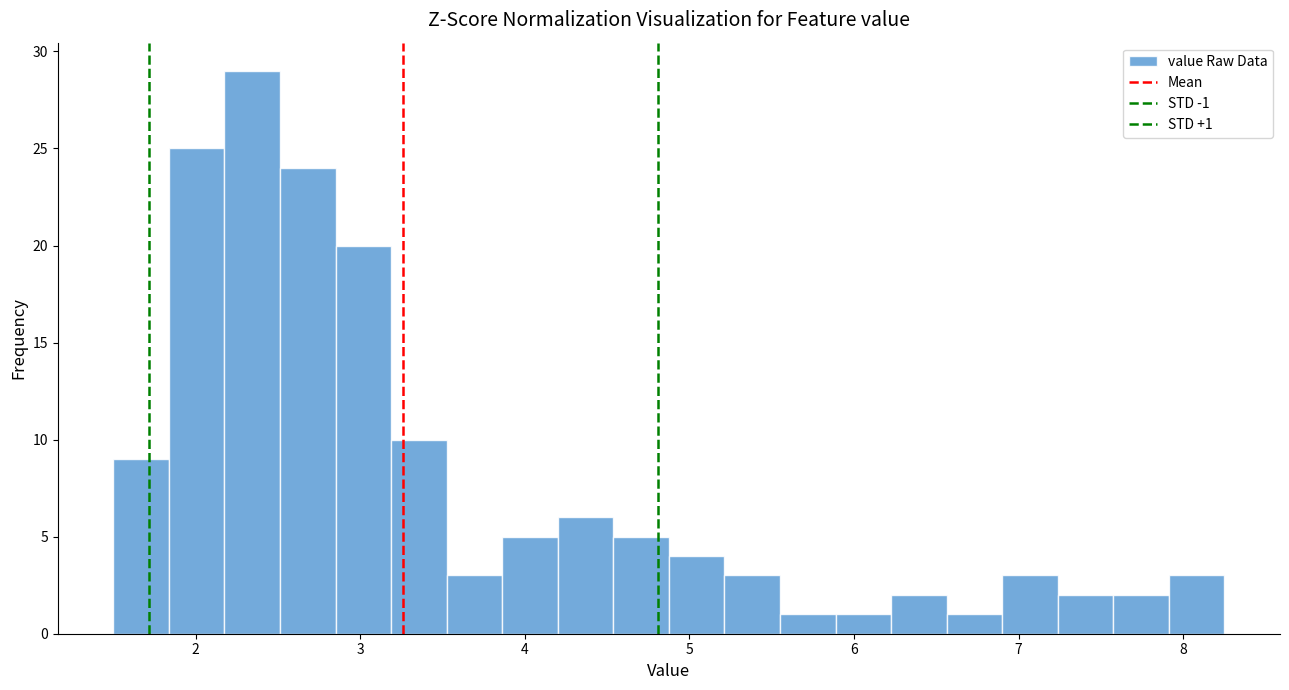

Around what value on the x-axis is the tallest bar? Give the approximate position of its centre, as read against the axis.

2.3